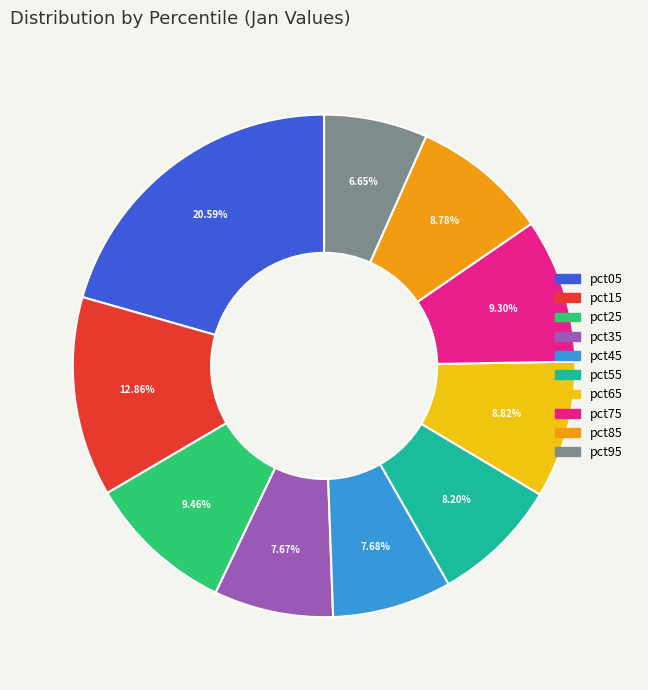

To the nearest percent, what is the combined percentage of pct85 and pct15?

22%